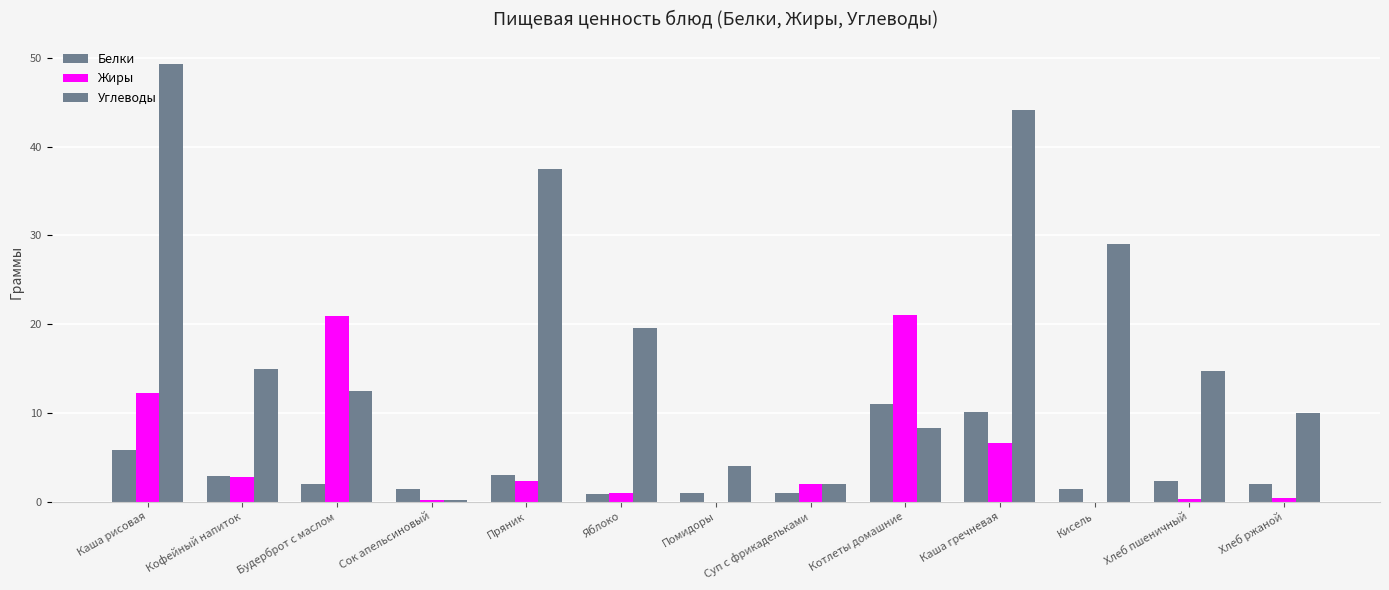

Which series has the largest total across all categories?

Углеводы